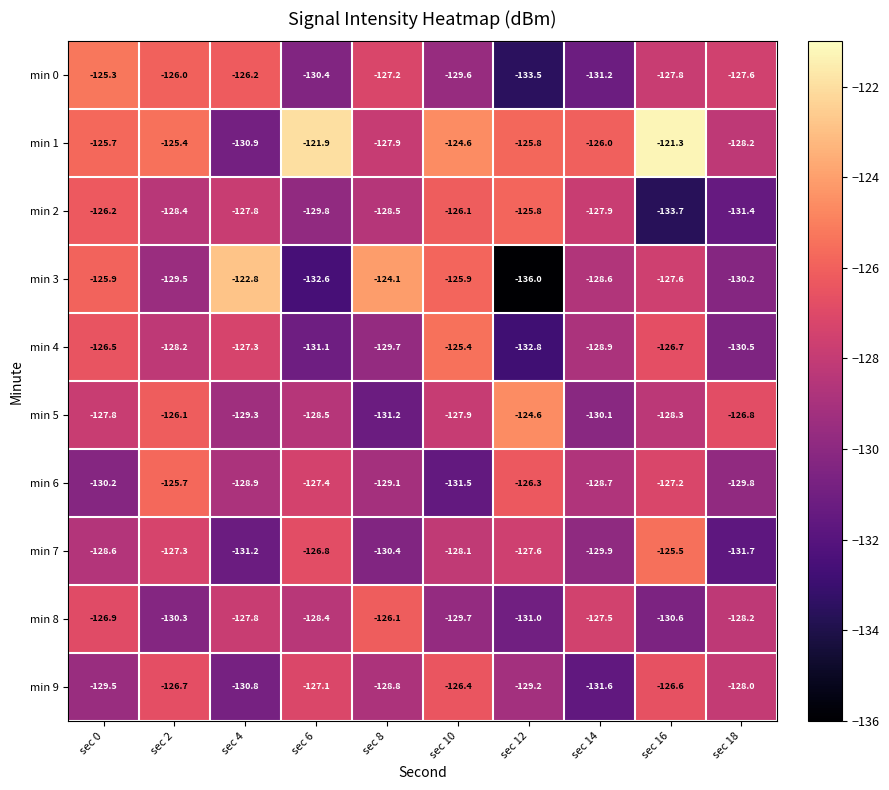

At which category is the sum across all series the highest?

sec 0